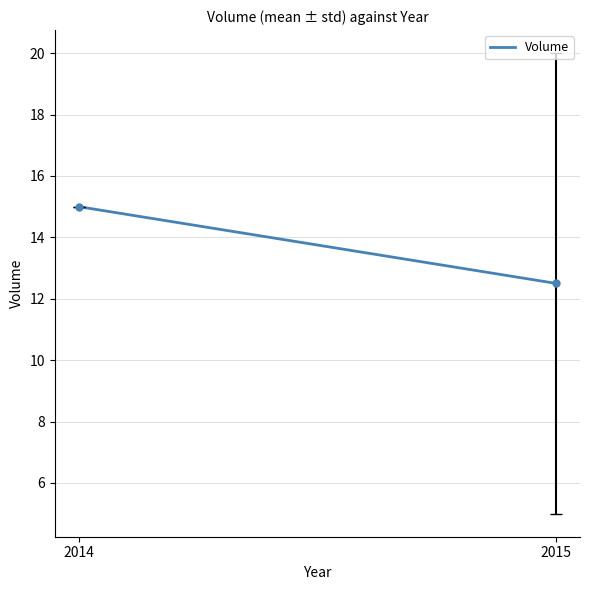

List the labels in order of value, largest first.

2014, 2015